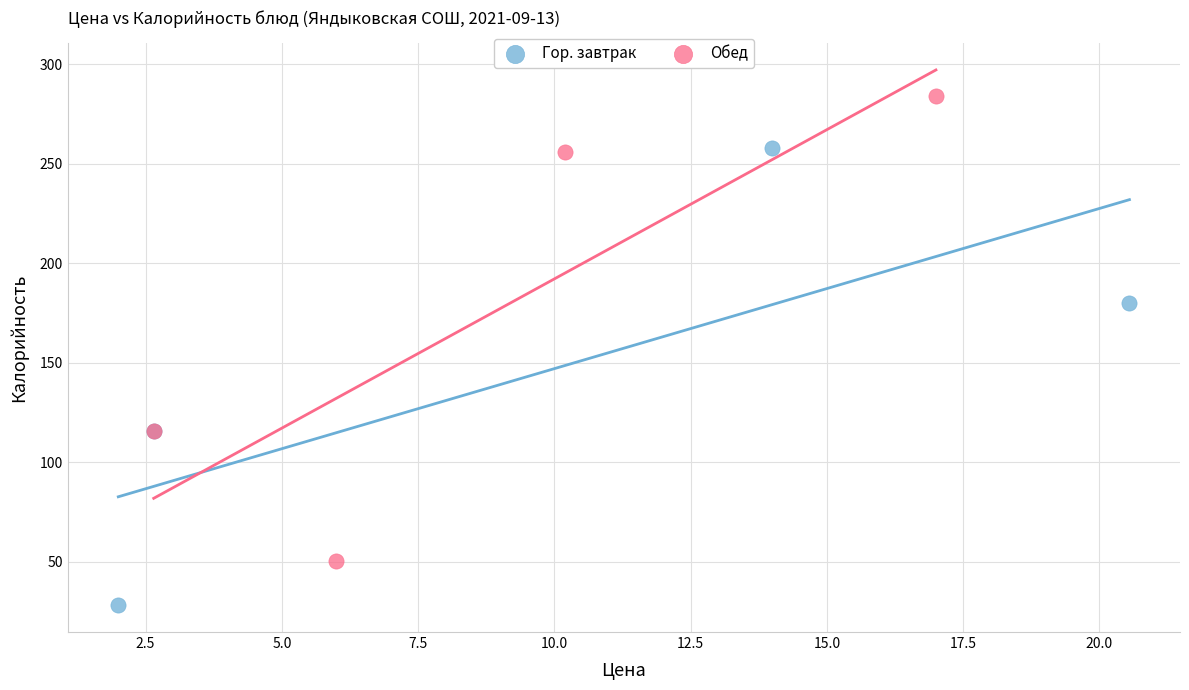

Which series contains the highest Y value?

Обед